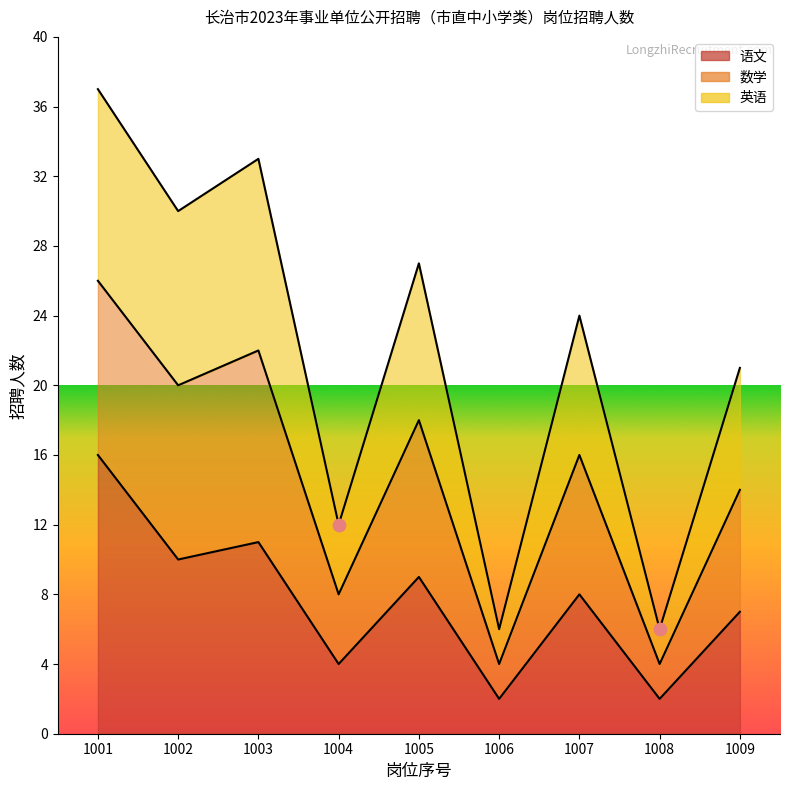

At how many categories does at least one series exceed 22?

5